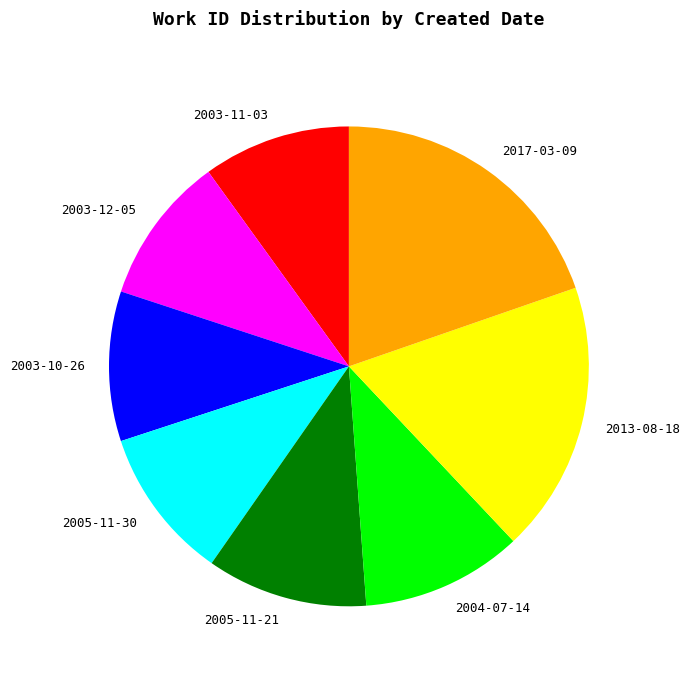

Which category has the biggest portion of the pie?

2017-03-09